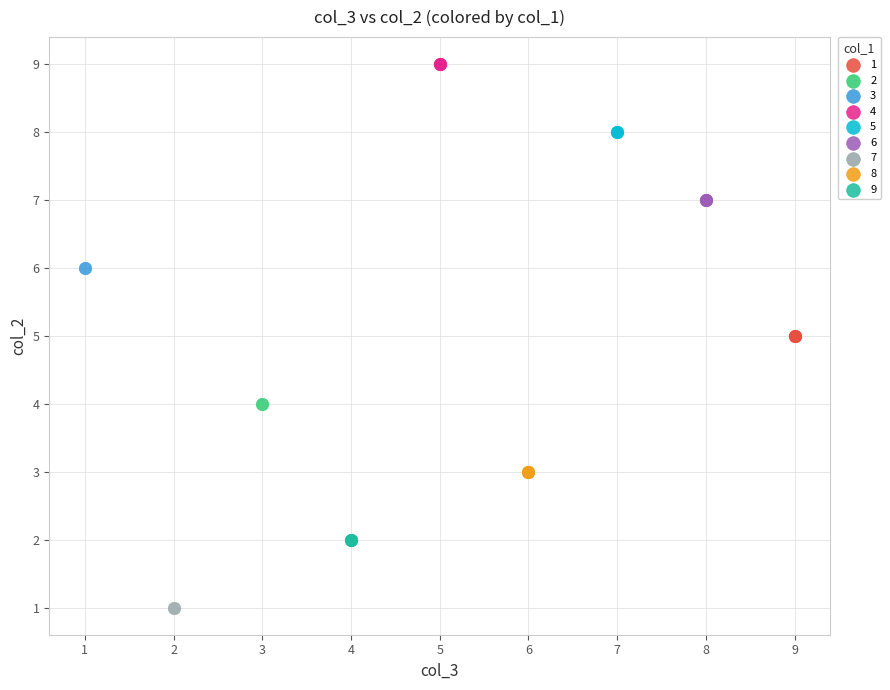

What are all the series names shown in the legend?

1, 2, 3, 4, 5, 6, 7, 8, 9